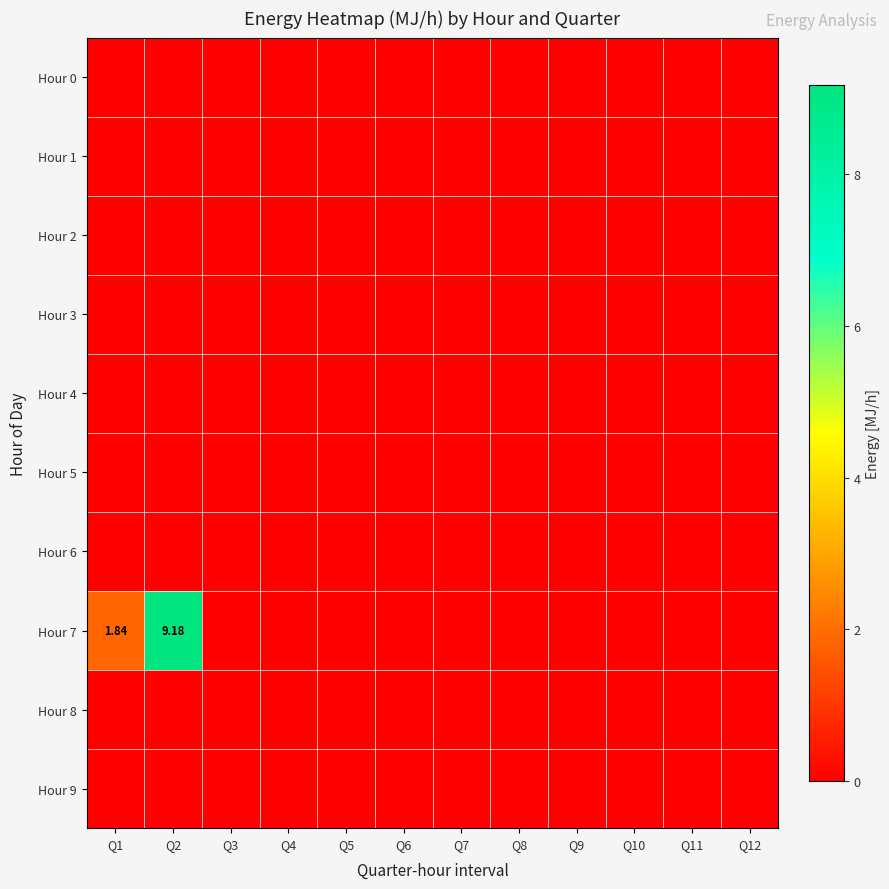

What is the maximum value shown in the chart?

9.2